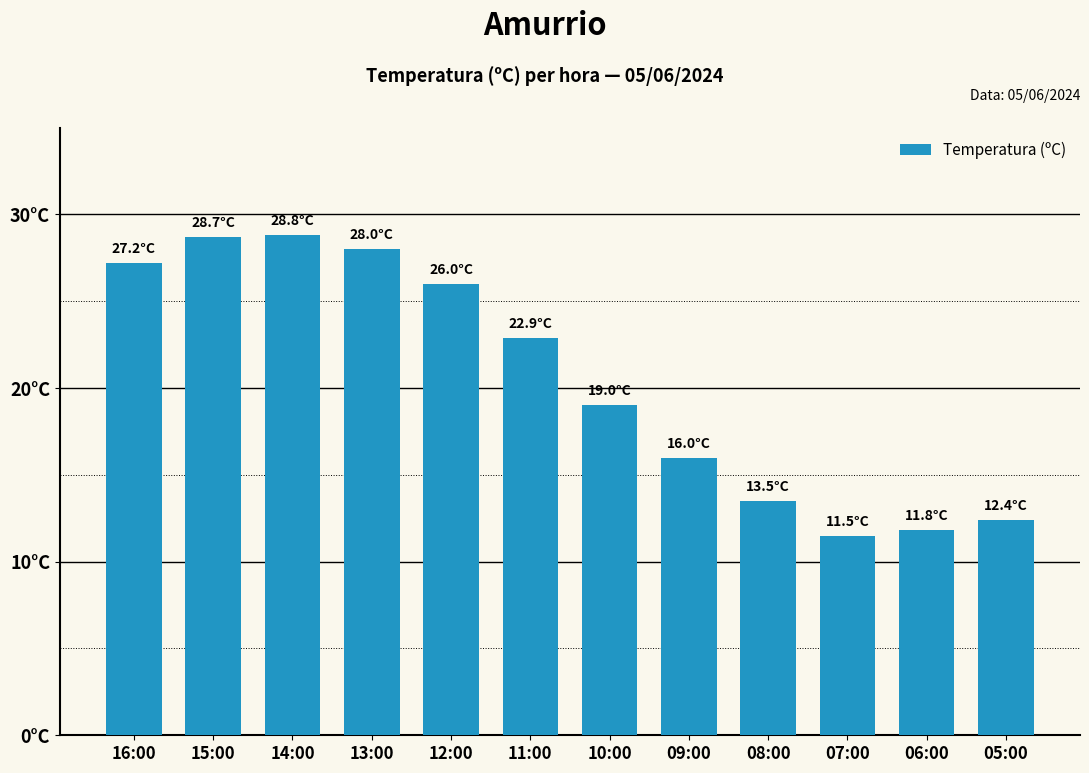

What is the ratio of the value at 11:00 to the value at 13:00?

0.8